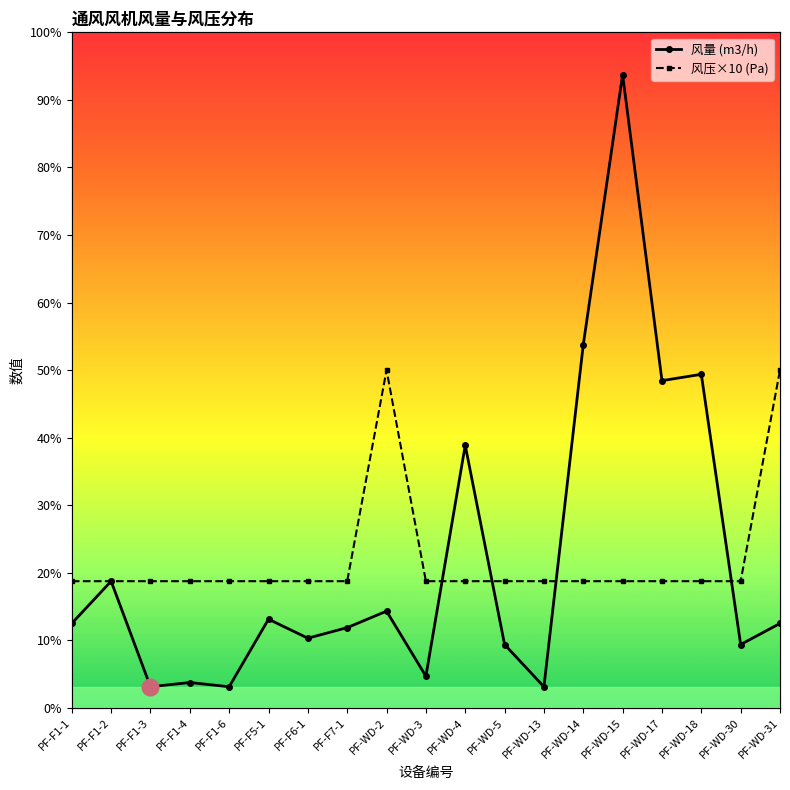

What is the difference between the maximum and minimum values in the 风压×10 (Pa) series?

5000